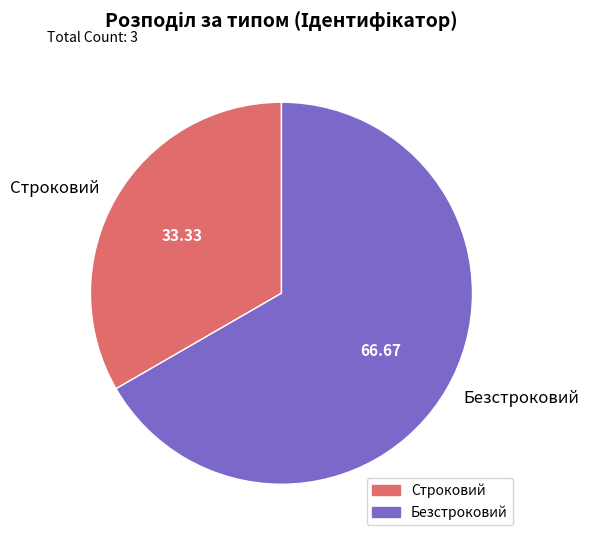

Does any single category account for the majority?

Yes